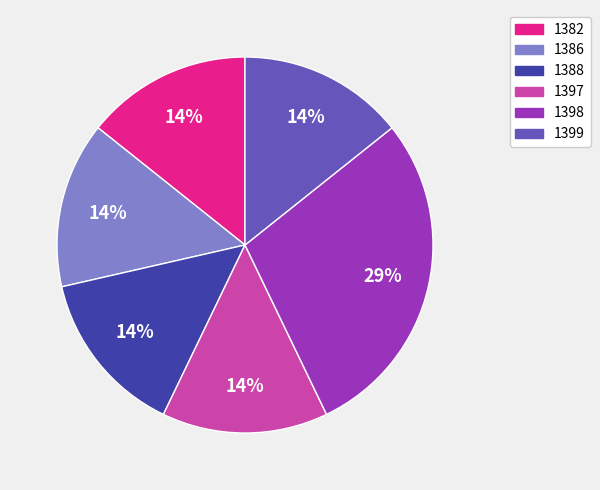

What percentage is the 1388 slice, to the nearest percent?

14%